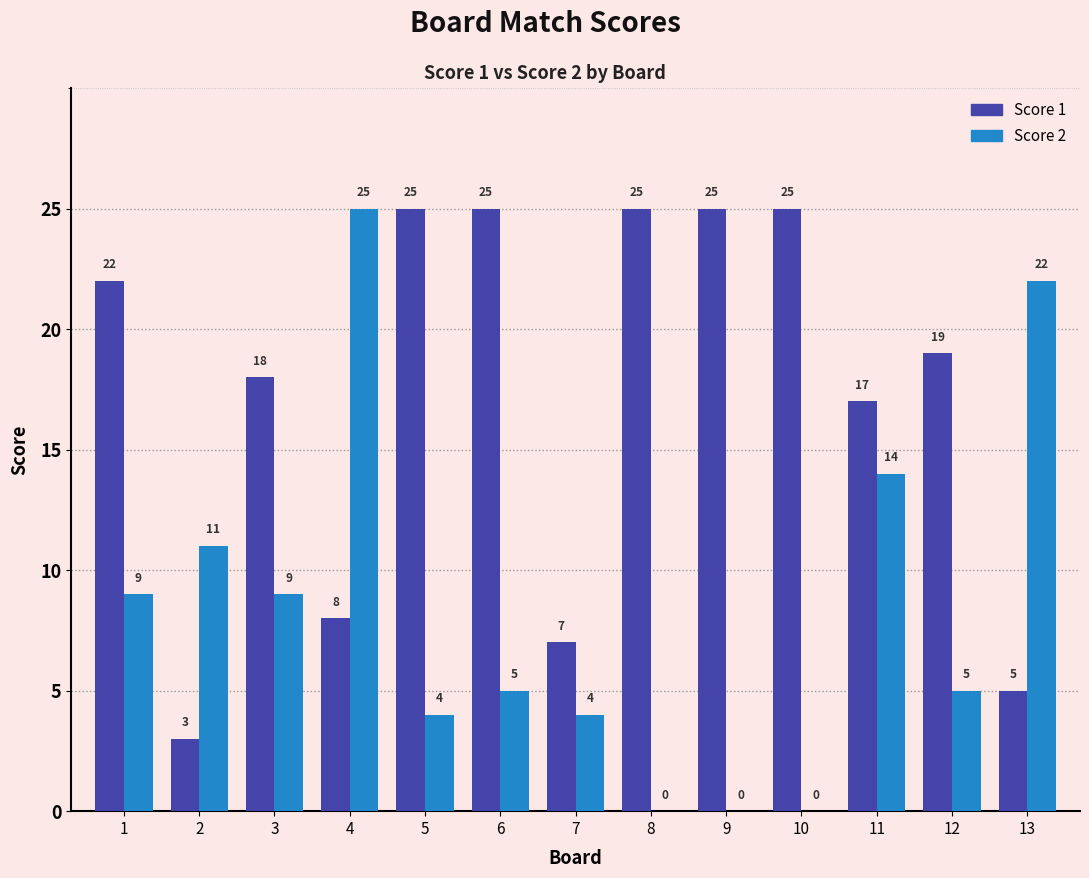

At which label does Score 2 first exceed 5?

1